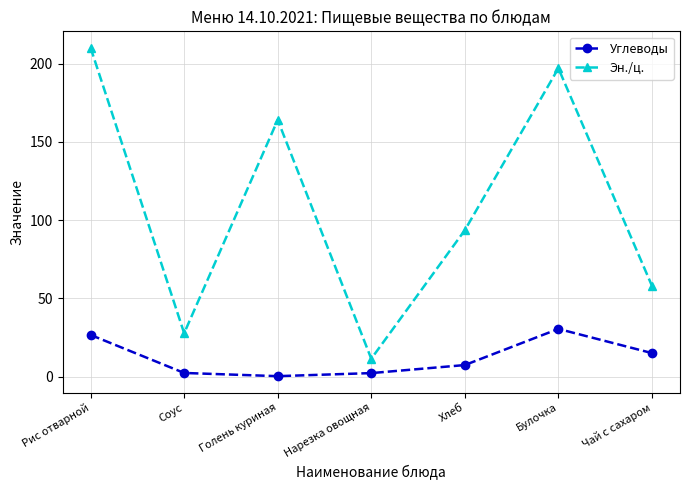

Rank the series at Чай с сахаром from lowest to highest value.

Углеводы, Эн./ц.